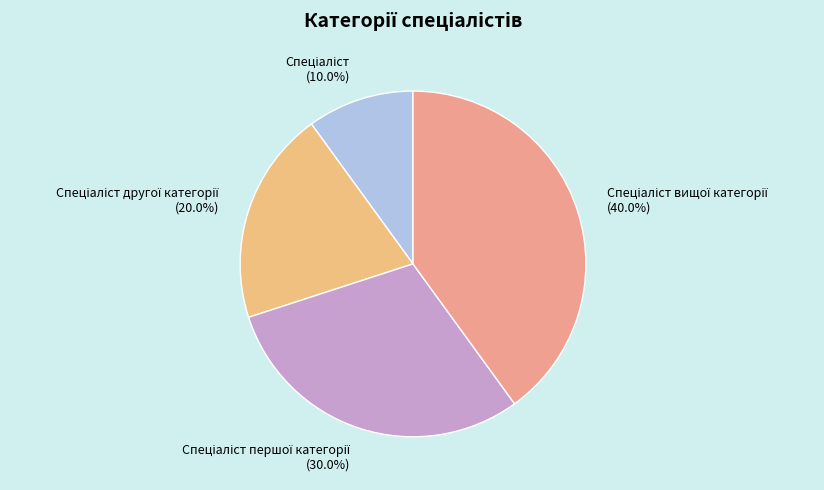

Does any single category account for the majority?

No